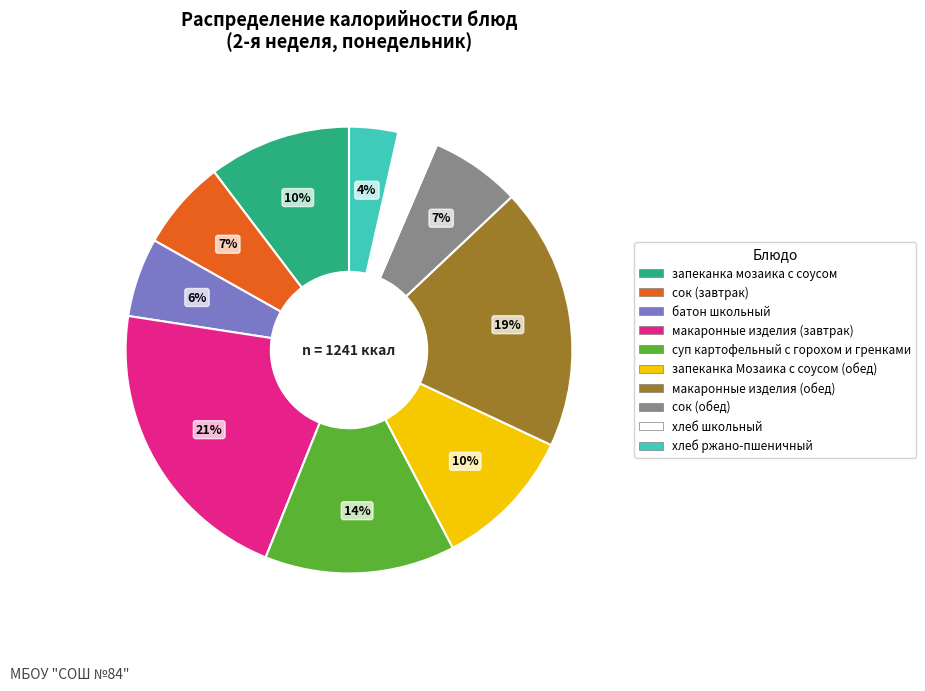

To the nearest percent, what percentage of the pie is батон школьный?

6%